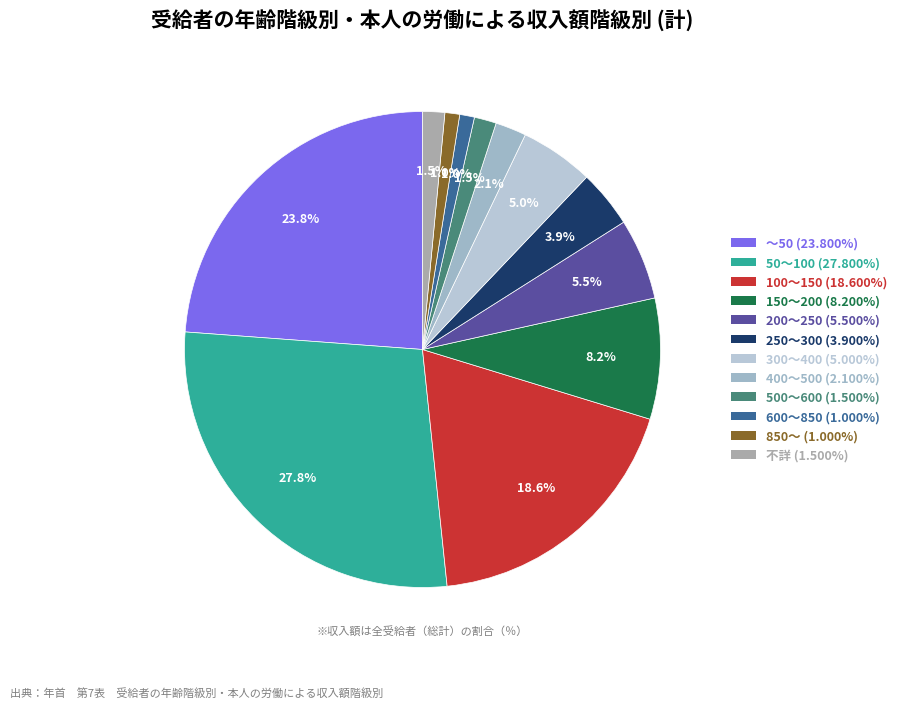

What is the total percentage of 850～ and ～50?

24.8%